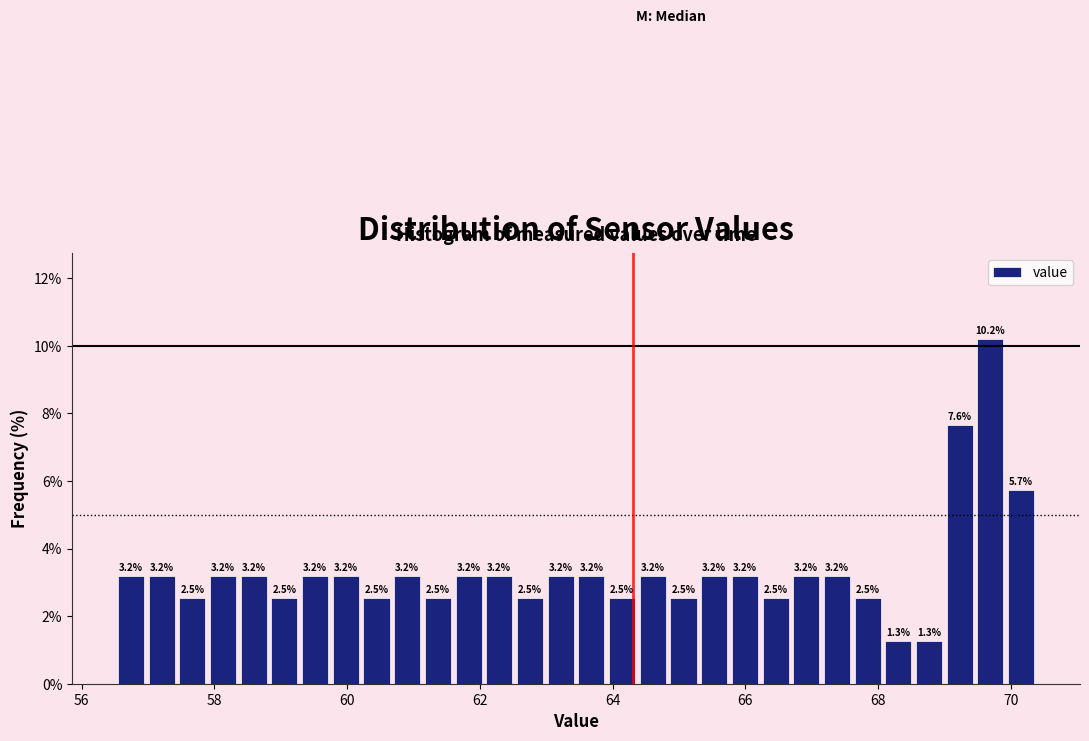

Around what value on the x-axis is the tallest bar? Give the approximate position of its centre, as read against the axis.

69.6